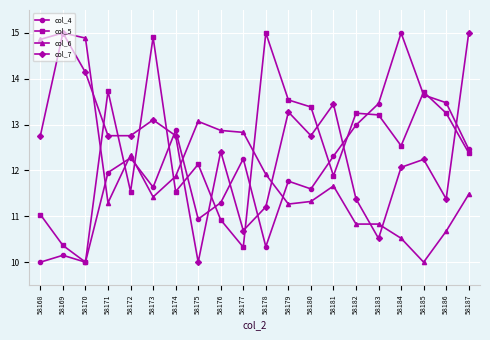

At which category does col_5 reach its first local peak?

58171